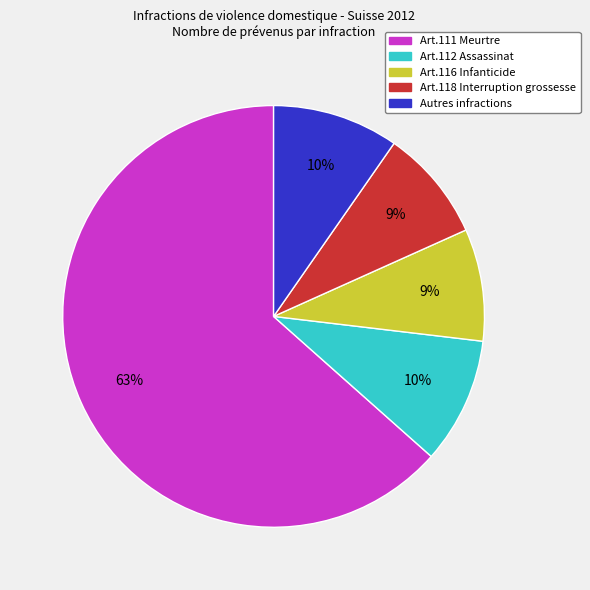

To the nearest percent, what portion does Art.112 Assassinat represent?

10%